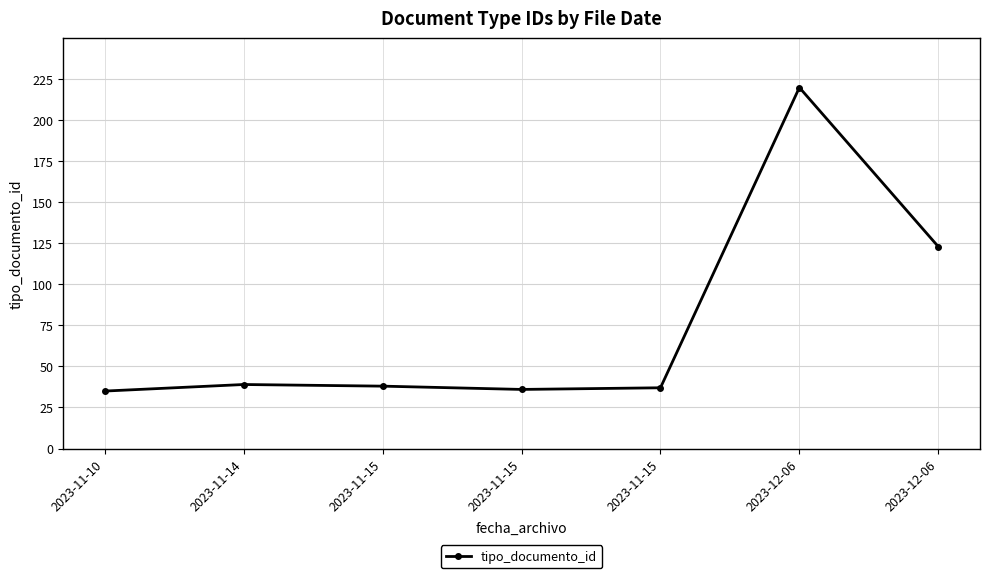

Approximately how many times larger is the value at 2023-12-06 compared to 2023-11-14?

5.6